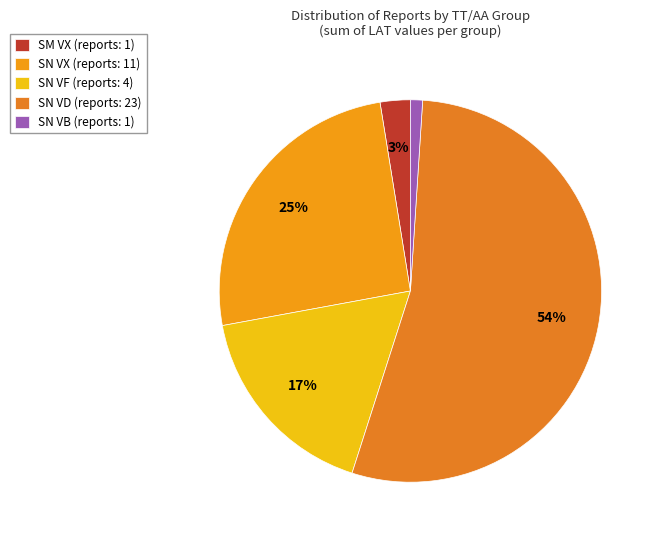

Count the number of slices in the pie.

5